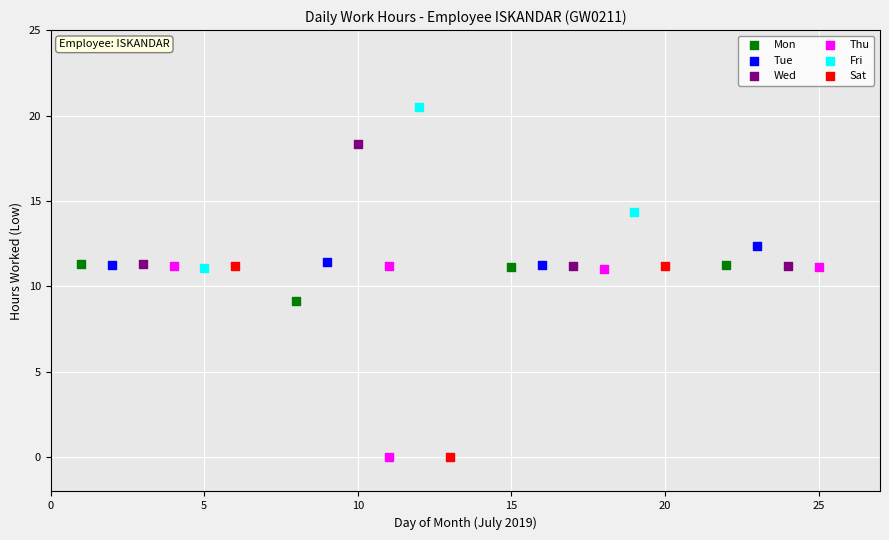

Which series has the widest spread of Y values?

Thu